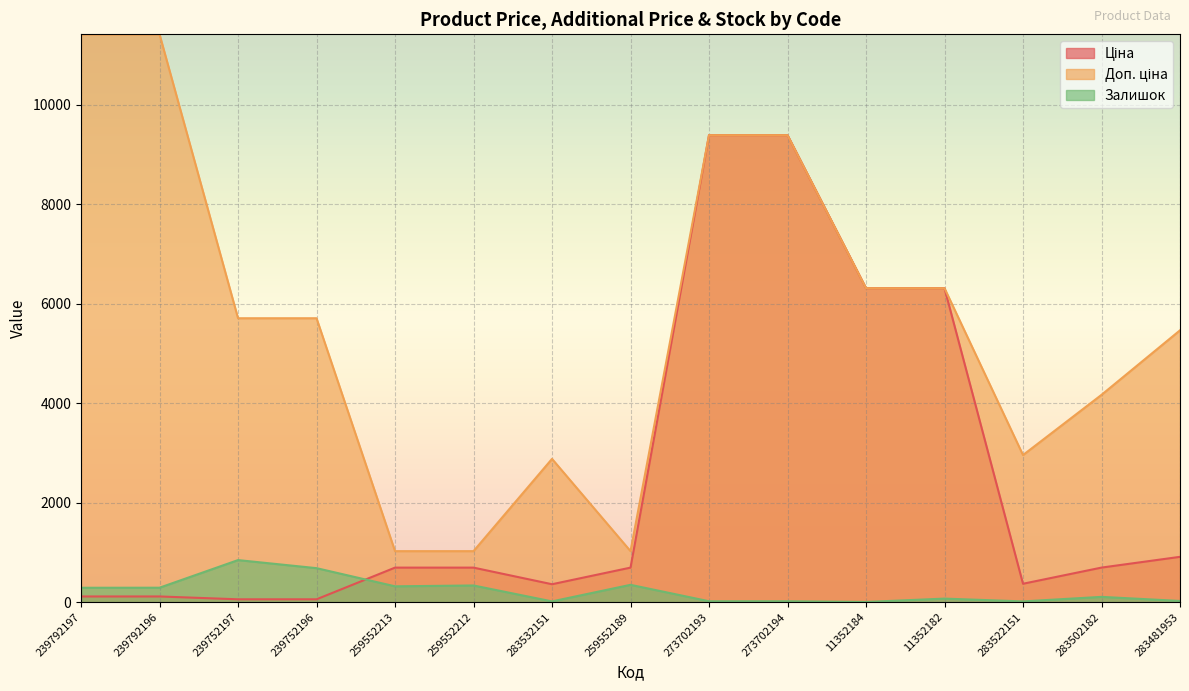

At which category is the sum across all series the highest?

273702193